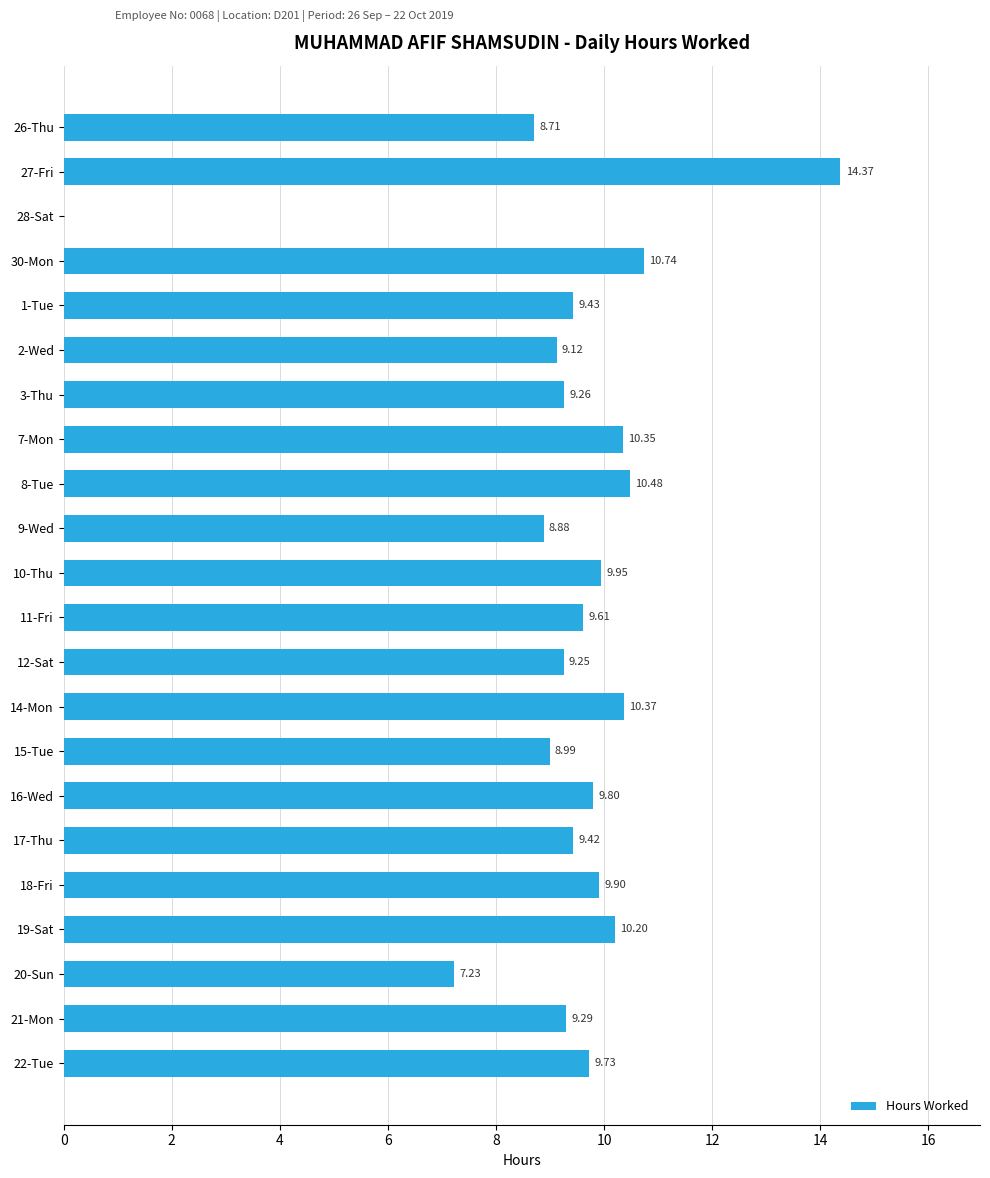

What is the sum of the values at 7-Mon and 20-Sun?

17.6